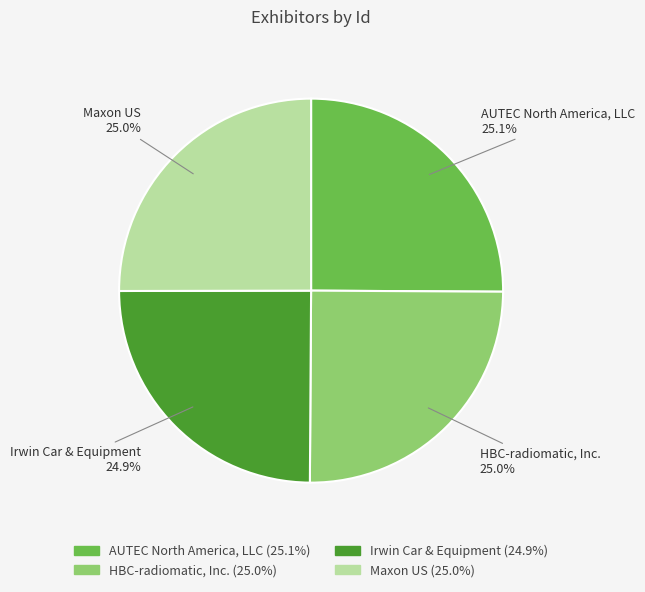

What percentage is NOT represented by AUTEC North America, LLC?

74.9%